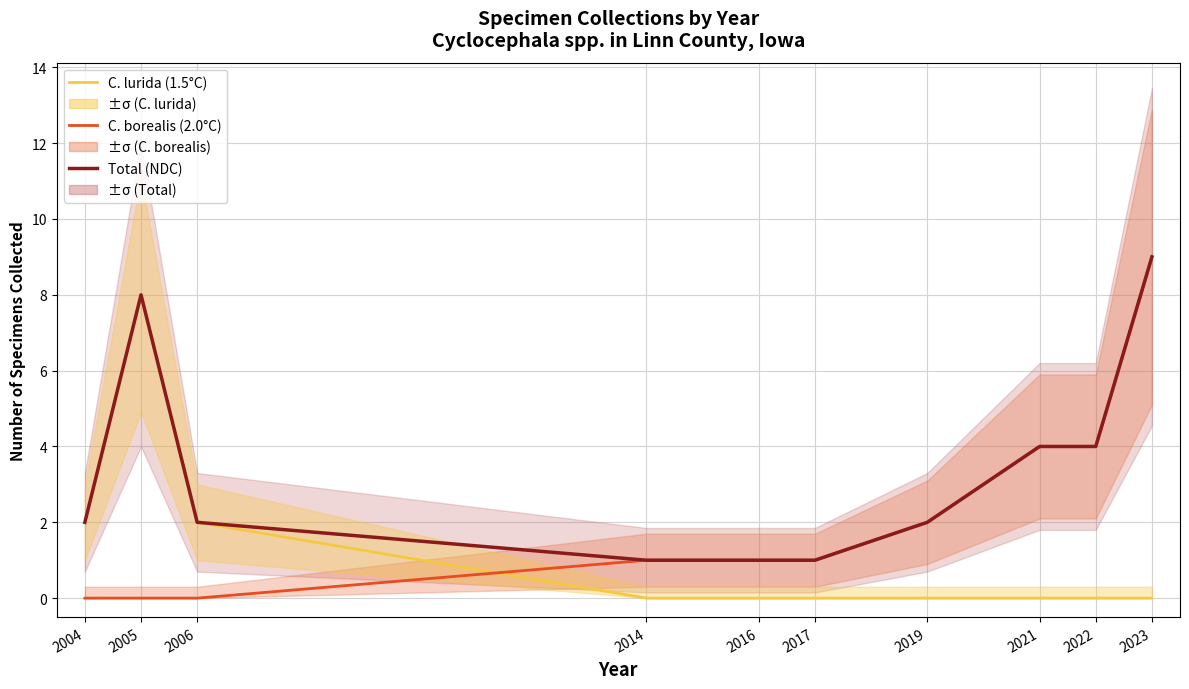

What are all the series names shown in the legend?

Total (NDC), C. borealis (2.0°C), C. lurida (1.5°C)